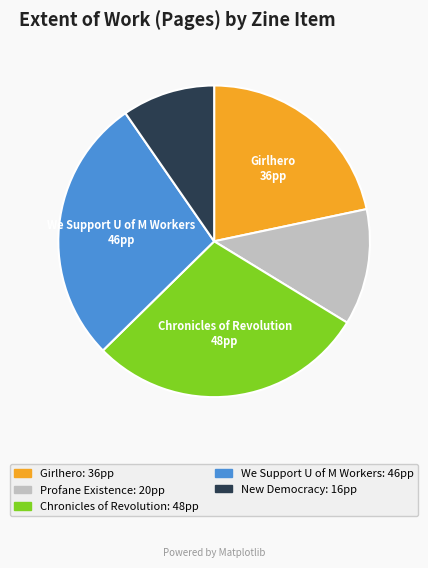

Does any single category account for the majority?

No